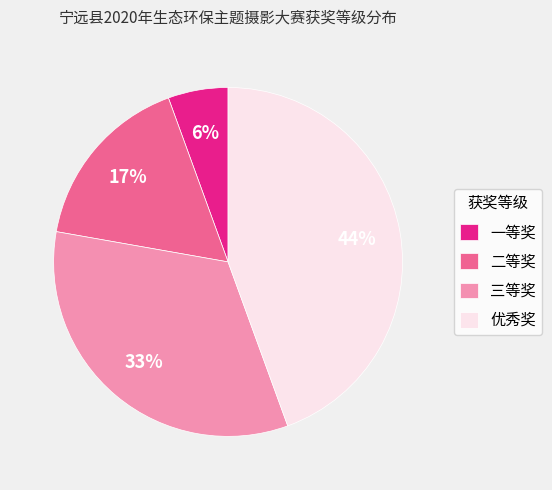

What is the smallest slice in the pie chart?

一等奖